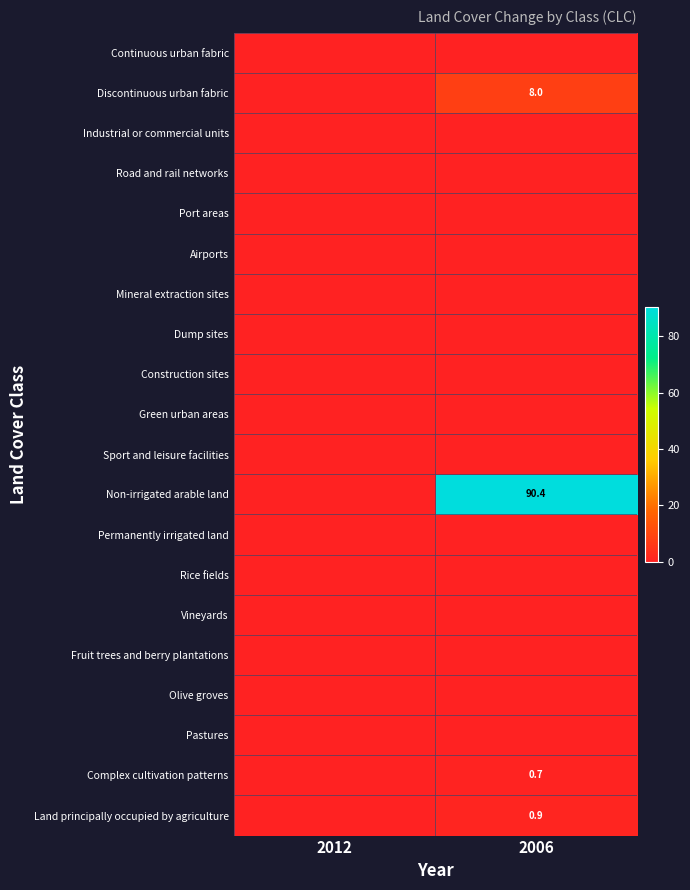

Is it true that Non-irrigated arable land equals 90.4 at 2006?

True